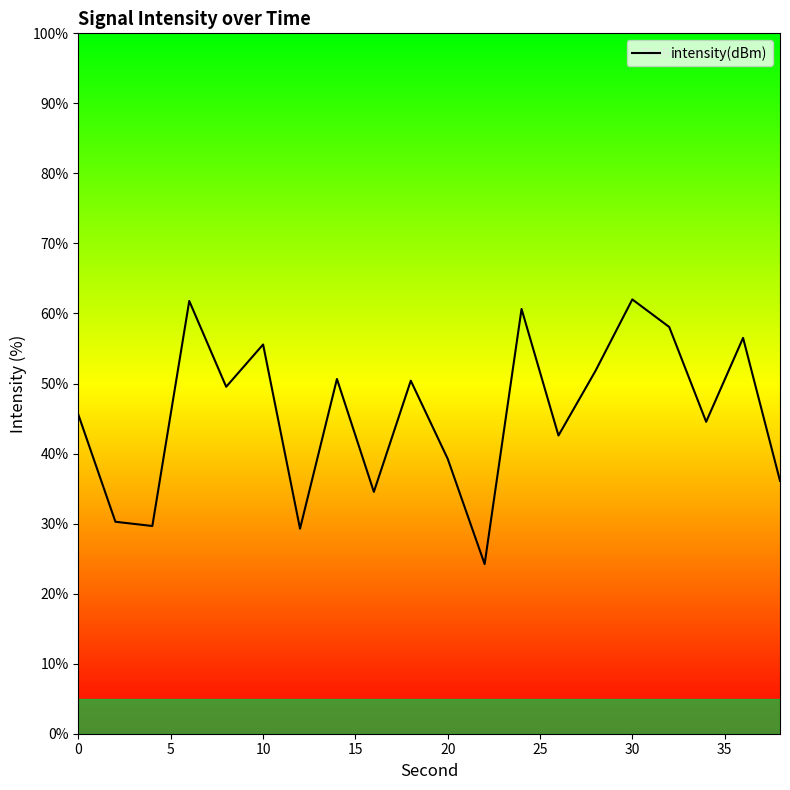

What is the difference between the maximum and minimum values?

37.8